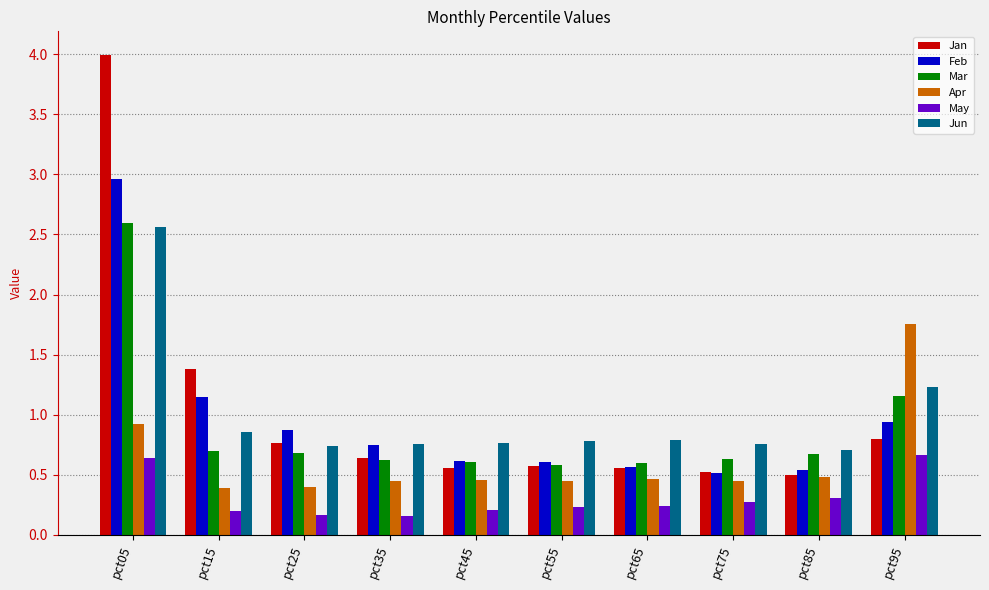

At which label is Apr closest to 1?

pct05